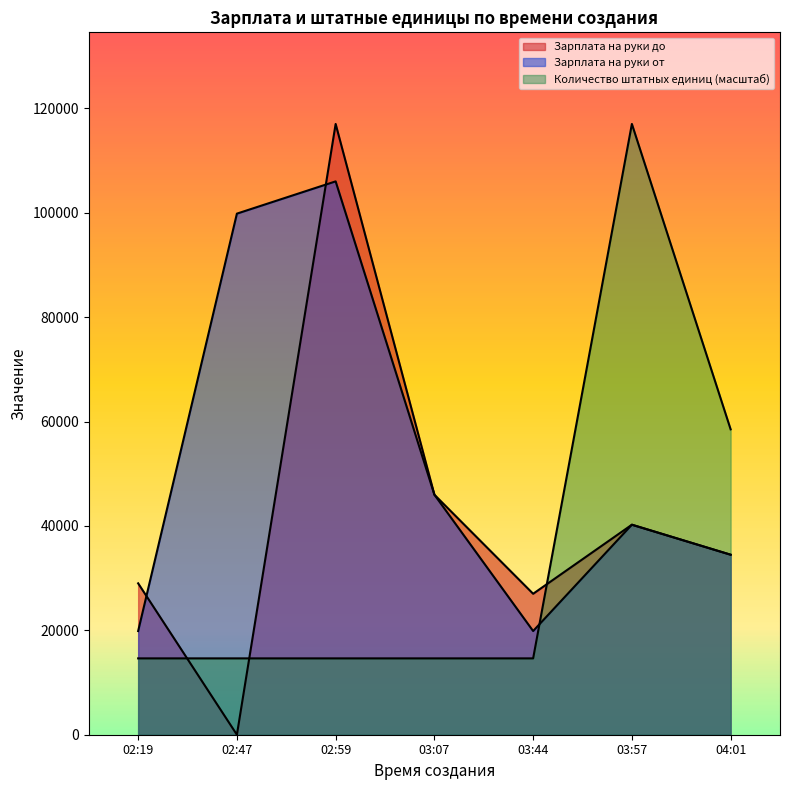

After their last crossing, which series has the higher values: Зарплата на руки от or Количество штатных единиц?

Количество штатных единиц